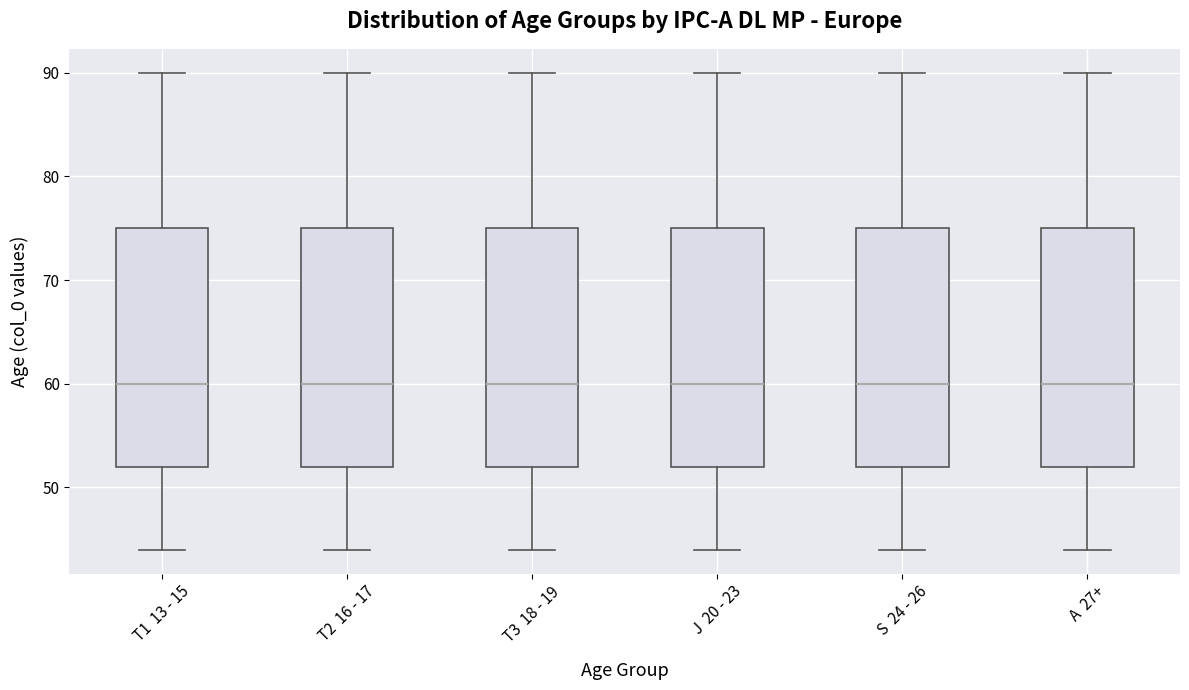

Where does the upper whisker of the box for A 27+ end on the y-axis? The values are not printed on the chart, so give them approximately, as read against the axis.

90